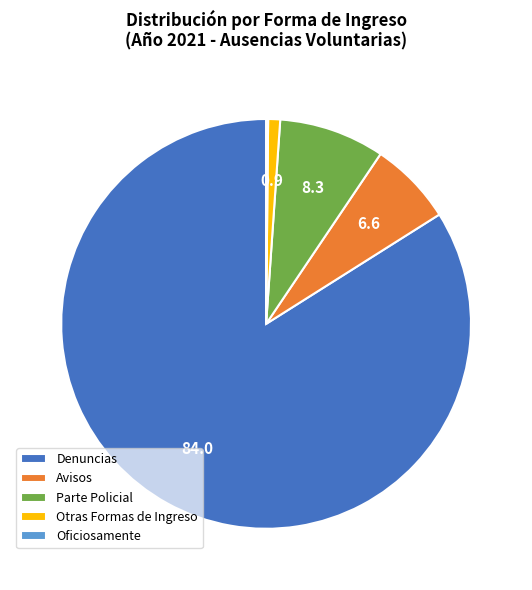

Which slice represents more than half of the pie?

Denuncias